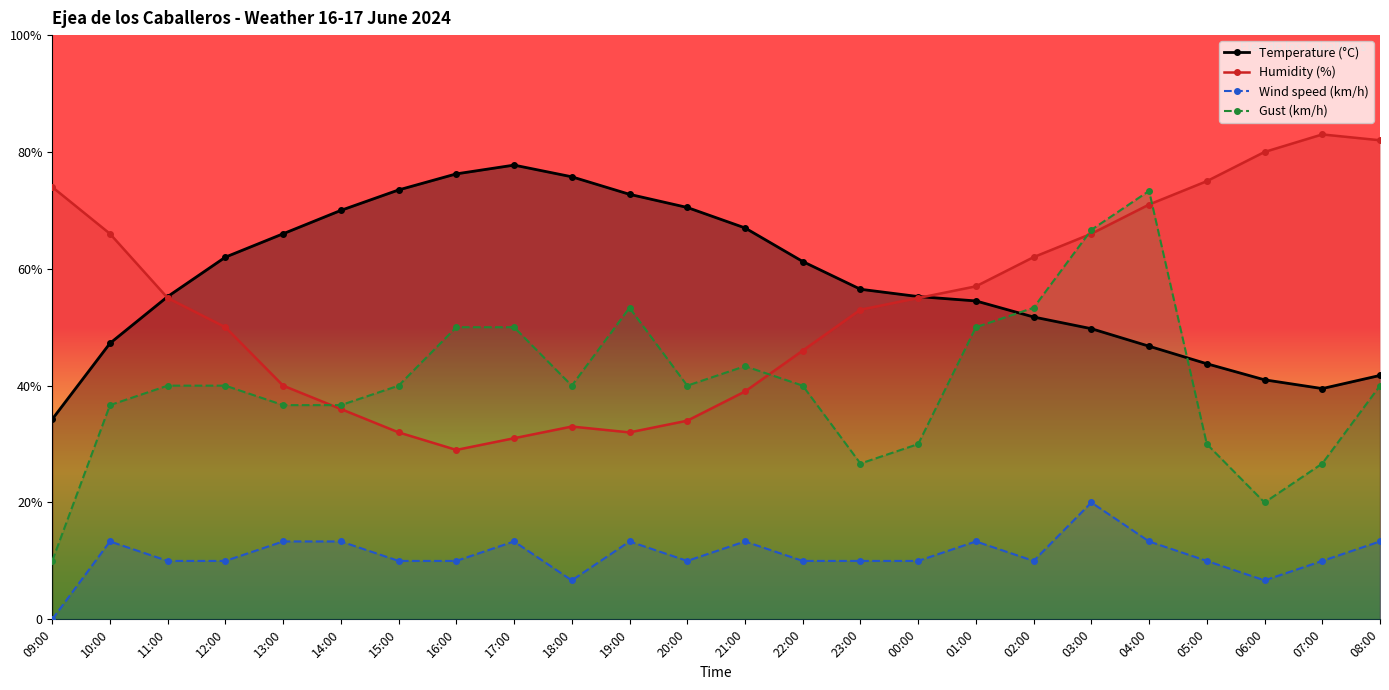

Which series has the widest spread of values?

Gust (km/h)